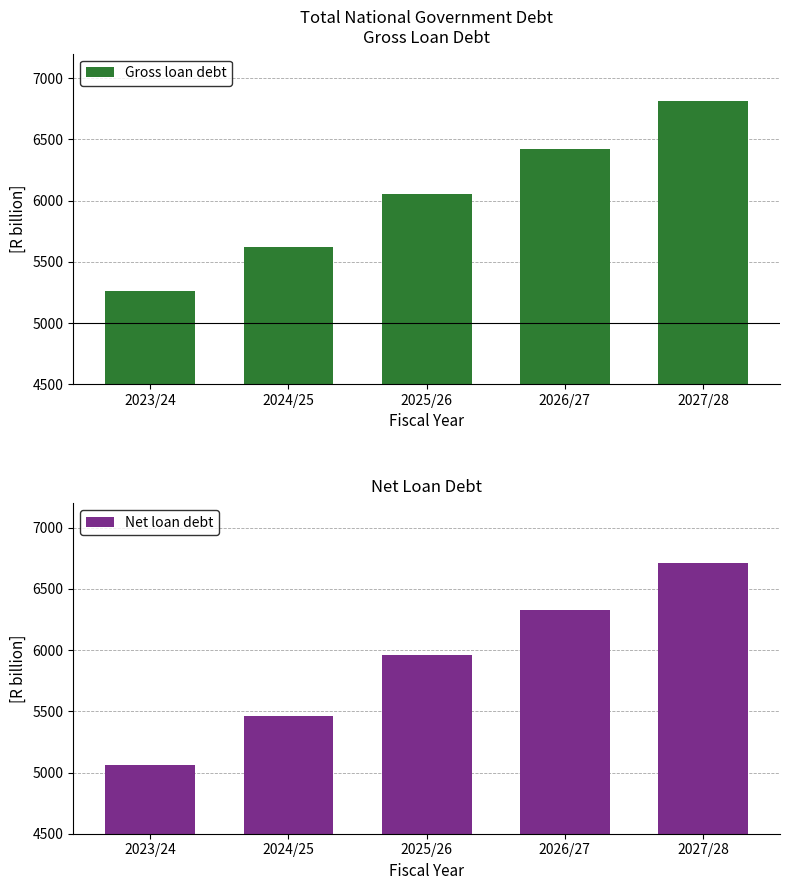

The Net loan debt series shows 5063.7 at 2023/24. True or false?

True